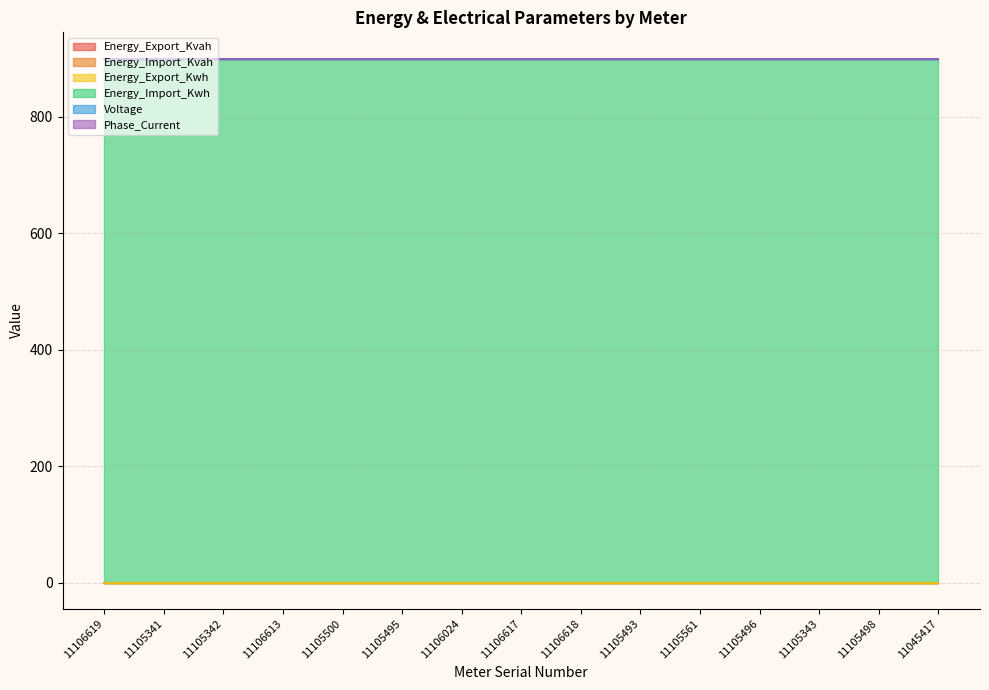

What is the label of the 1st point from the right?

11045417